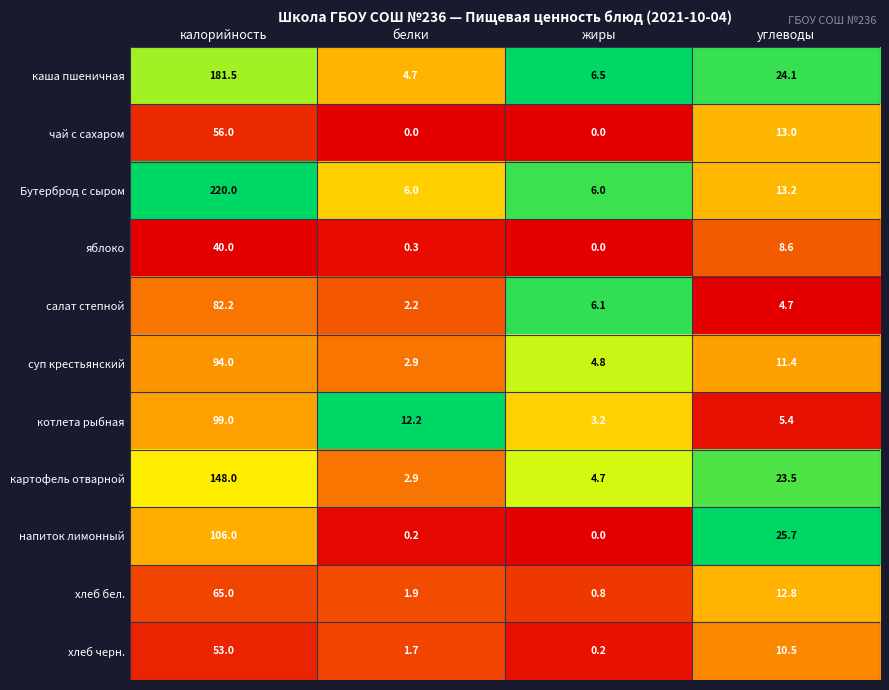

Which label corresponds to the largest value in the chart?

калорийность